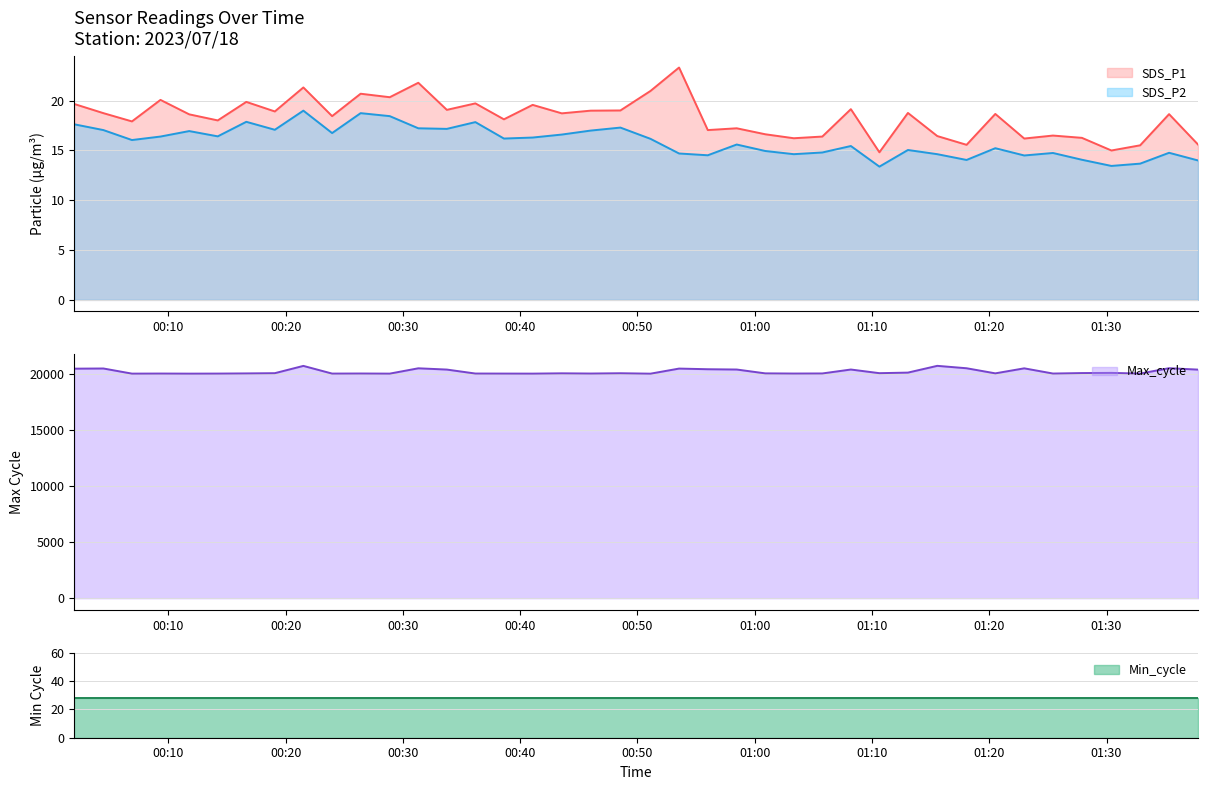

What is the average value of the SDS_P1 series?

18.3